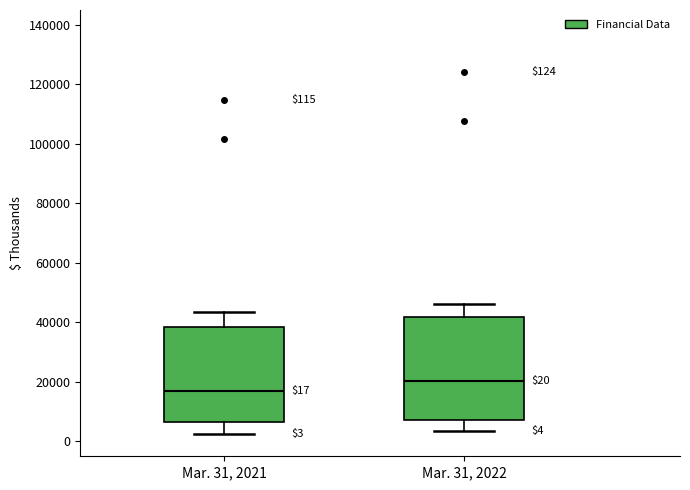

Comparing the boxes themselves (not the whiskers), which one is the tallest?

Mar. 31, 2022